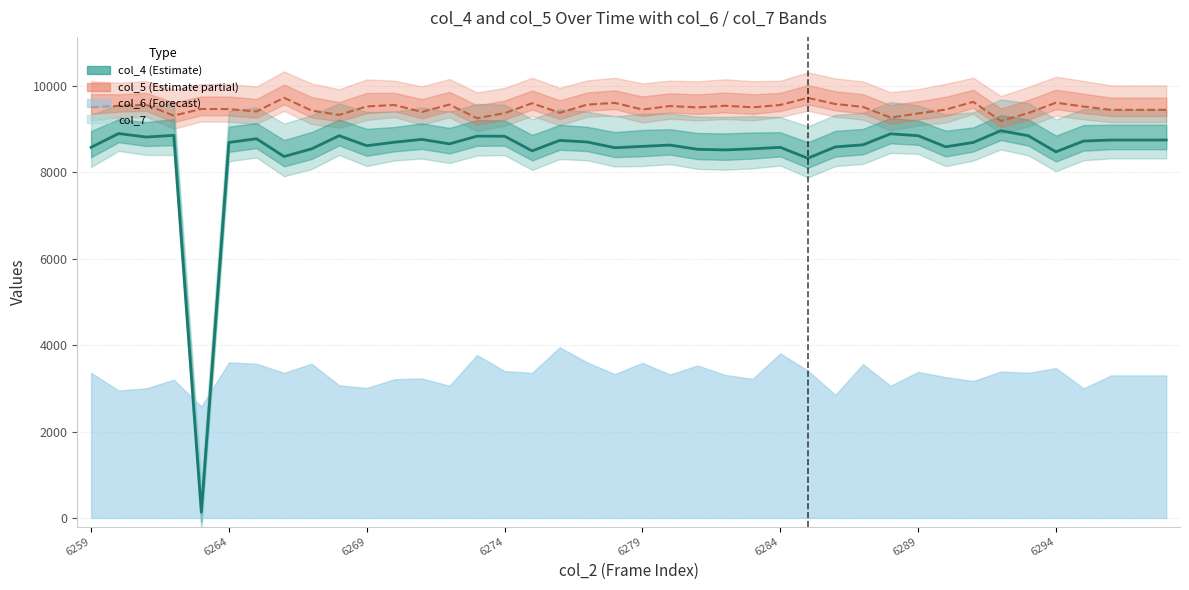

What is the total value across all series at 26?

18055